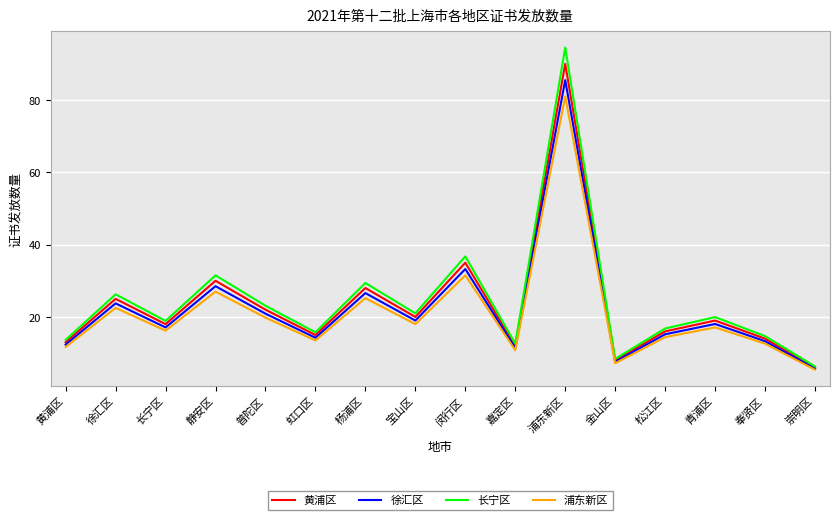

What is the difference between the highest and lowest values at 奉贤区?

2.1